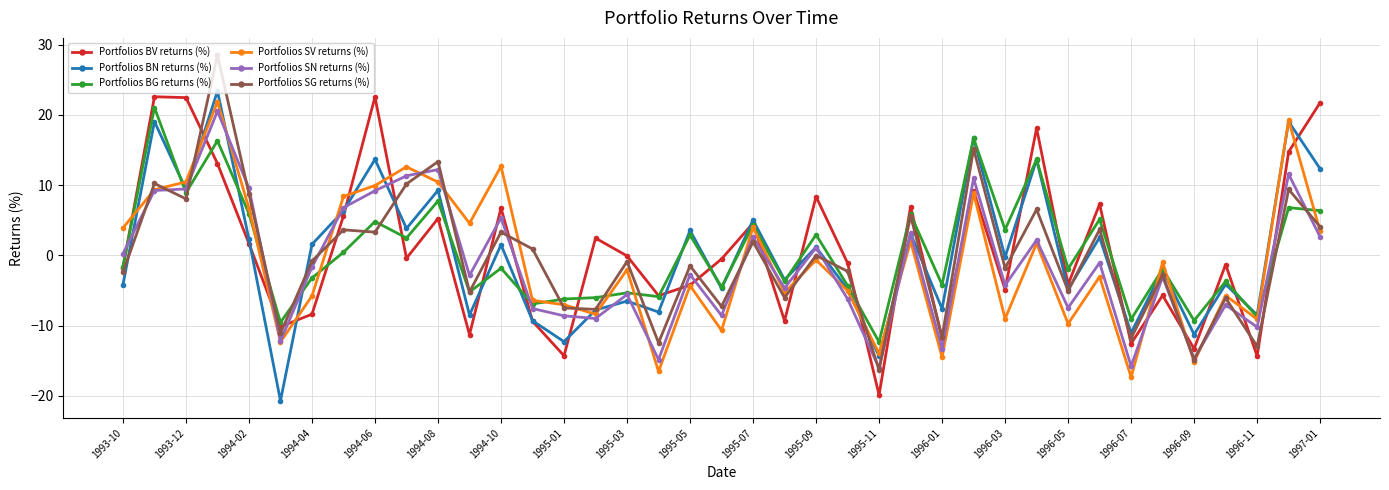

How many categories are shown in the chart?

39